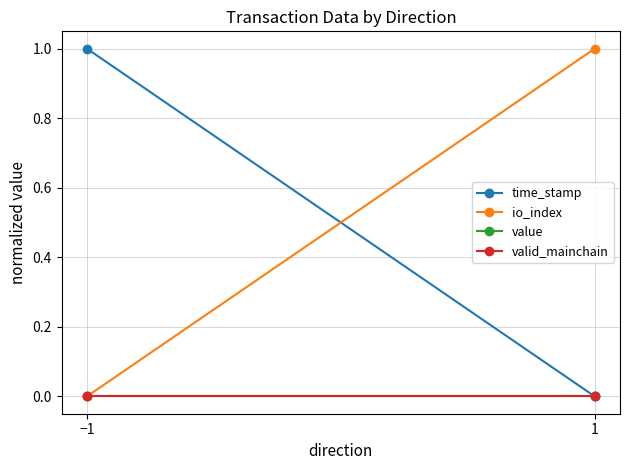

What is the maximum value for io_index?

1